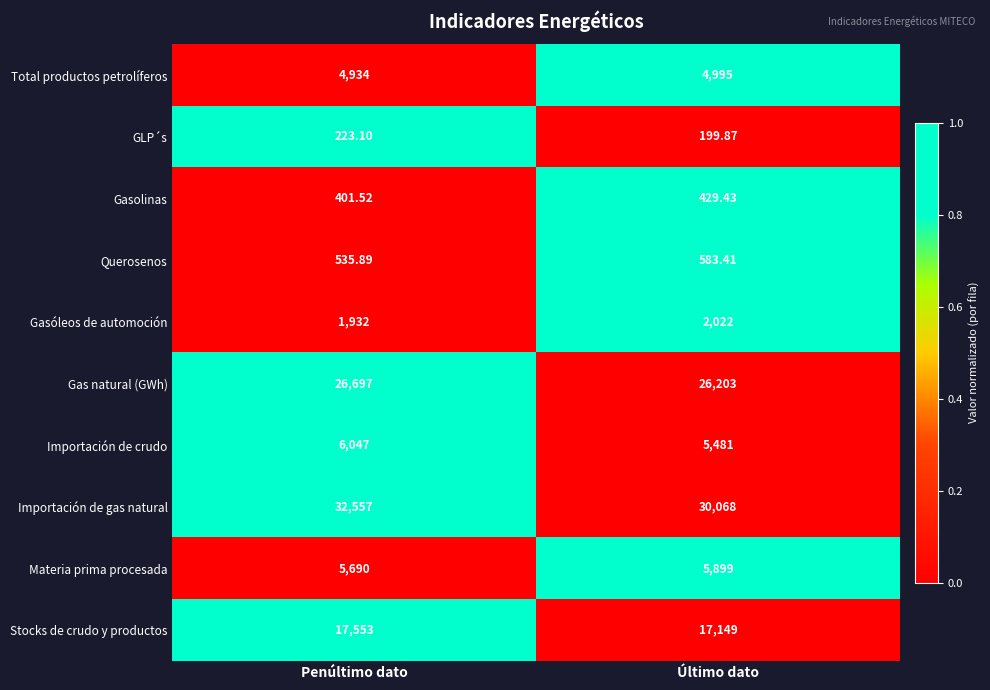

Rank the categories by Importación de gas natural value from lowest to highest.

Último dato, Penúltimo dato